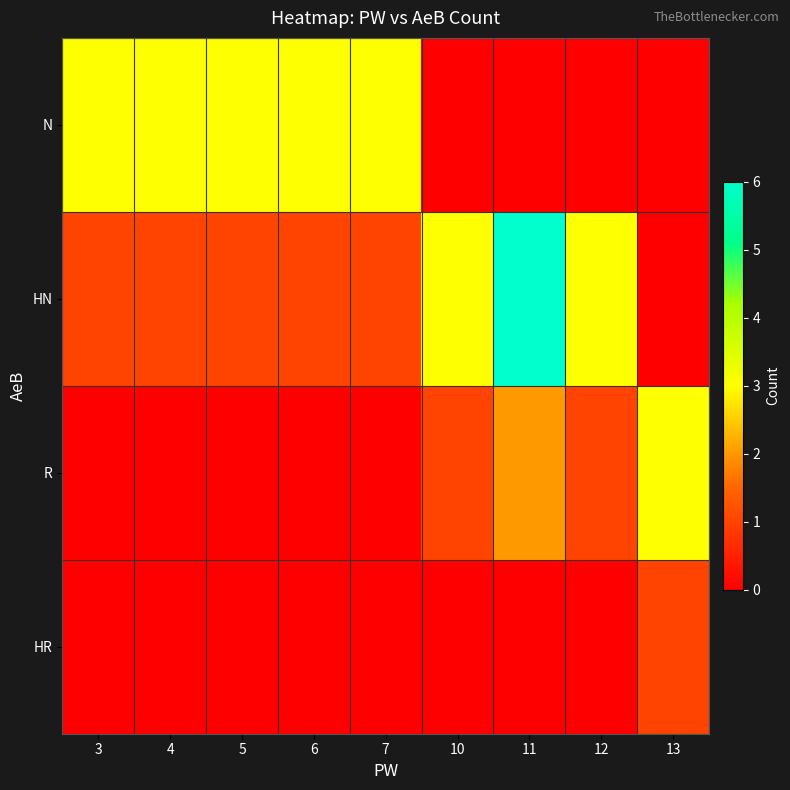

At which category is the sum across all series the highest?

11